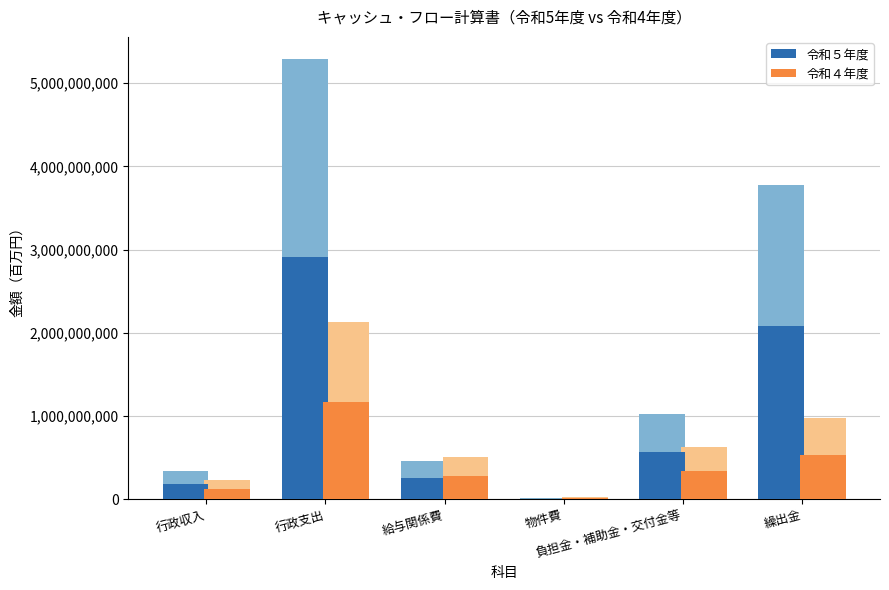

Reading left to right, transcribe all the data shown in this chart.

令和５年度: 187394786.7	2909633648.9	255128160.1	10431710.3	564284478.5	2079789300.1
令和４年度: 130031739.2	1173461278.6	279790637.0	12684390.4	346100386.5	534885864.7